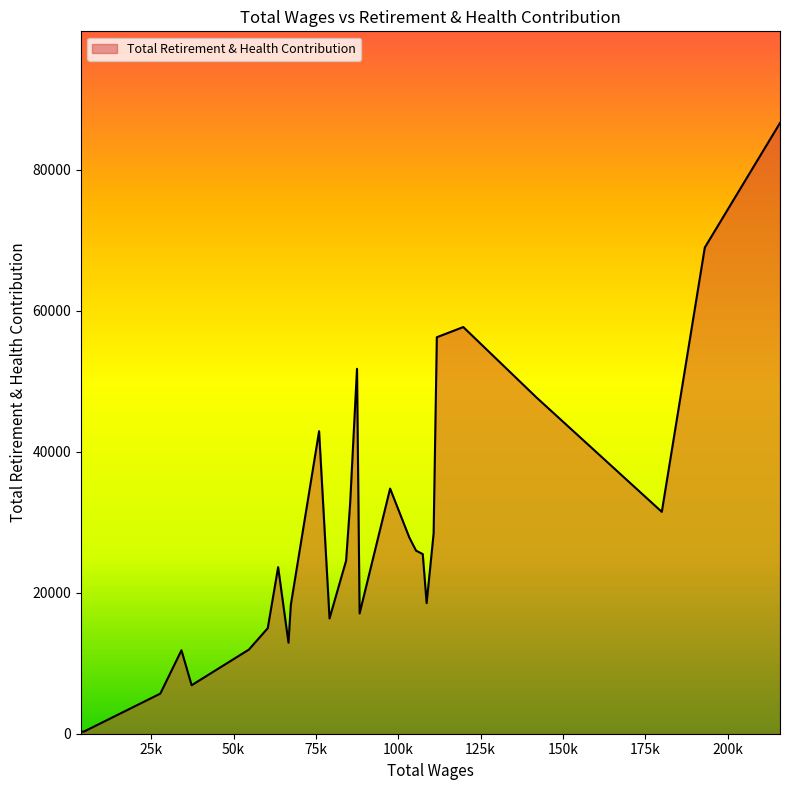

What is the difference between the maximum and minimum values?

86386